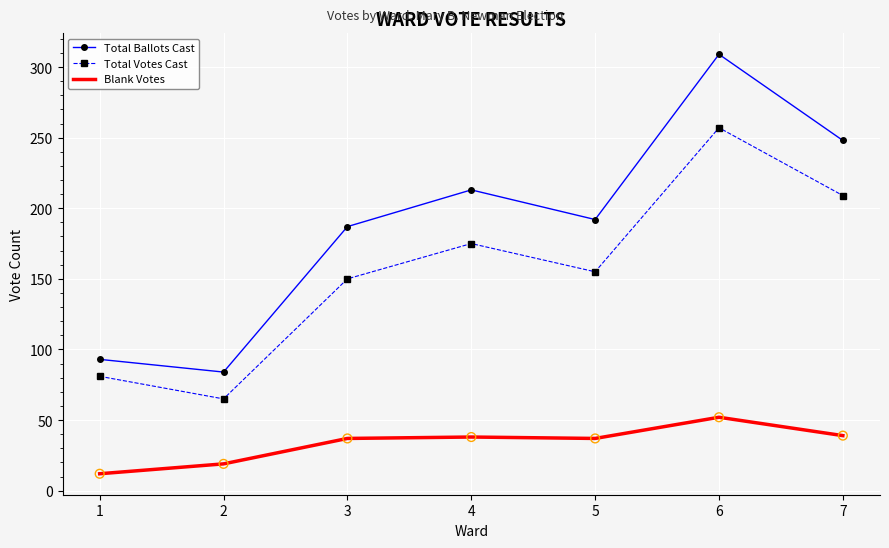

Between 2 and 5, which series saw the biggest shift?

Total Ballots Cast